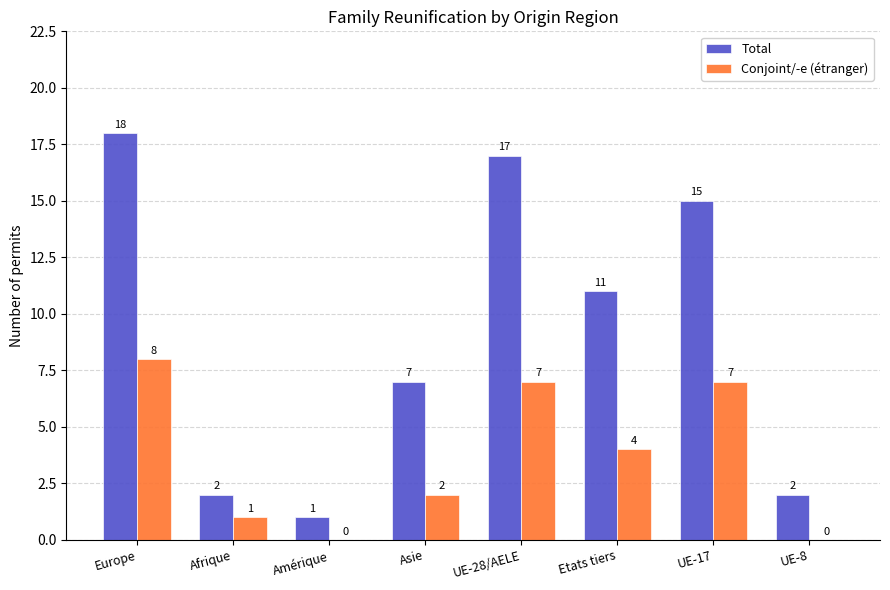

Is it true that Total equals 1 at Afrique?

False